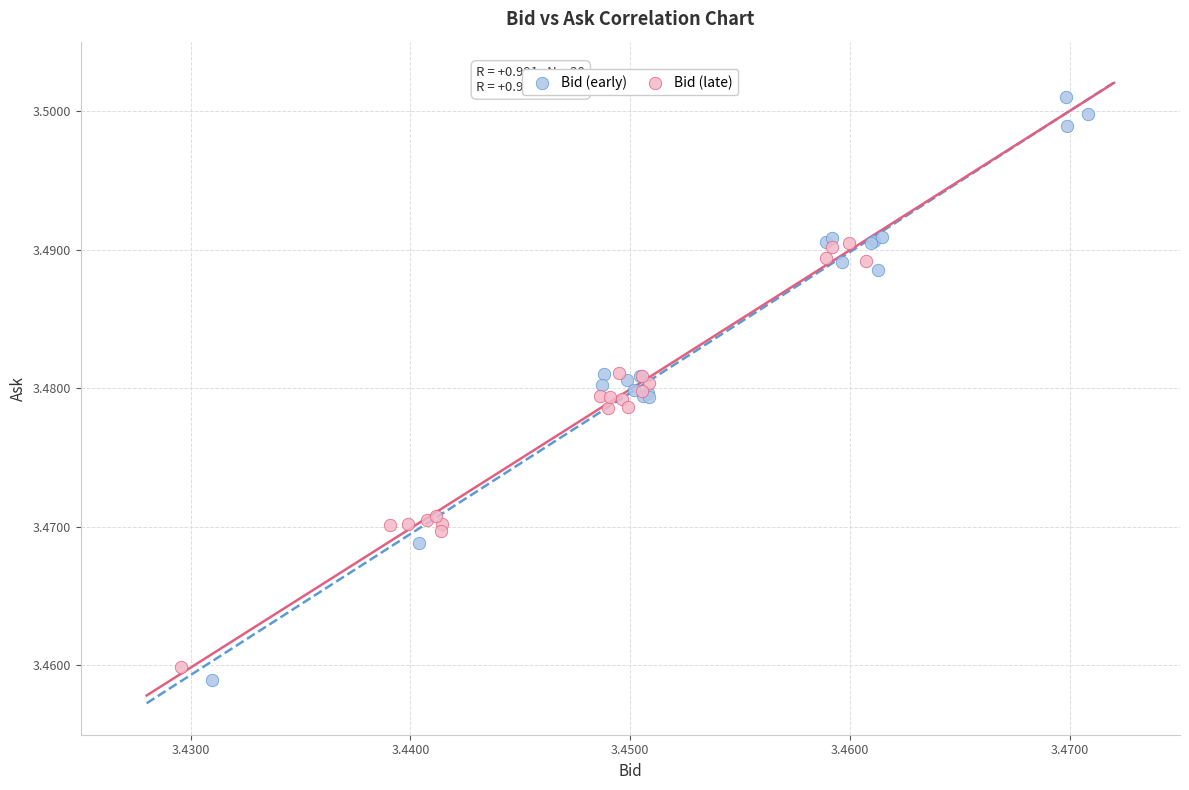

Which series has the largest Y range (max minus min)?

Bid (early)